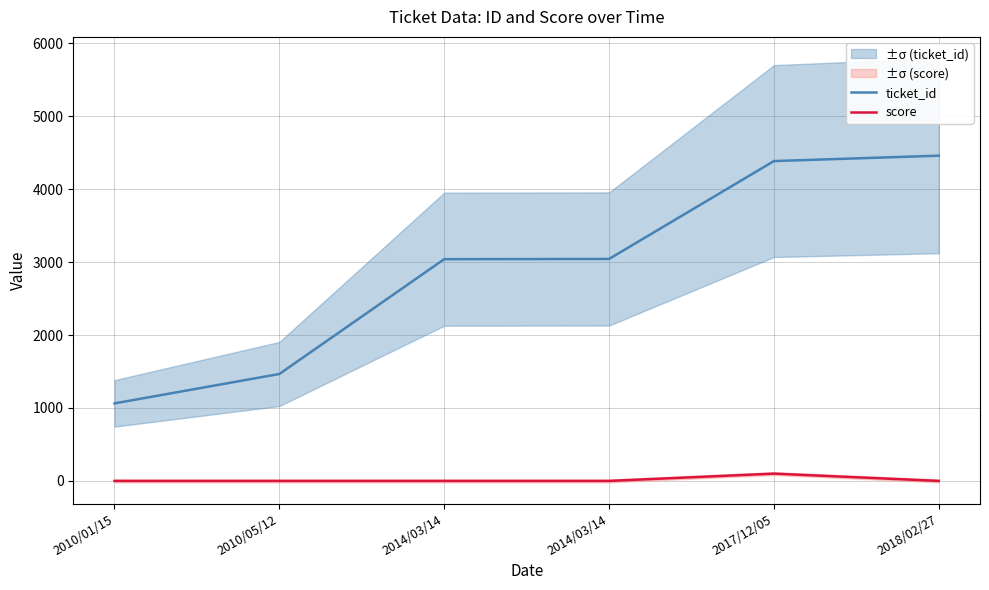

List the series in order of their peak value, highest first.

ticket_id, score